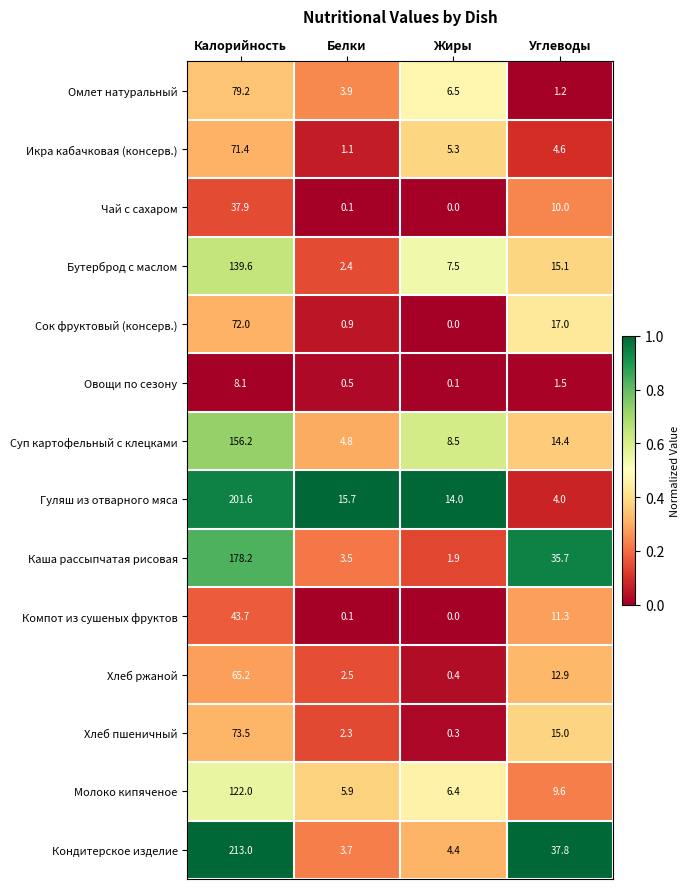

What is the sum of the Молоко кипяченое values at Жиры and Калорийность?

128.4